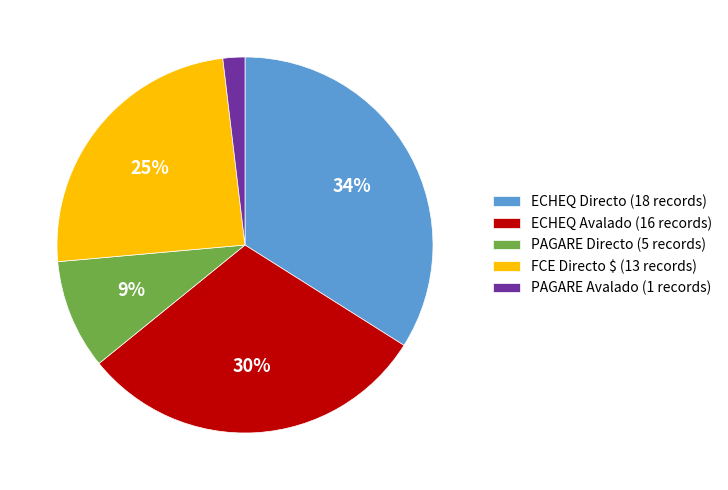

Approximately how many times larger is the value at ECHEQ Avalado compared to FCE Directo $?

1.2